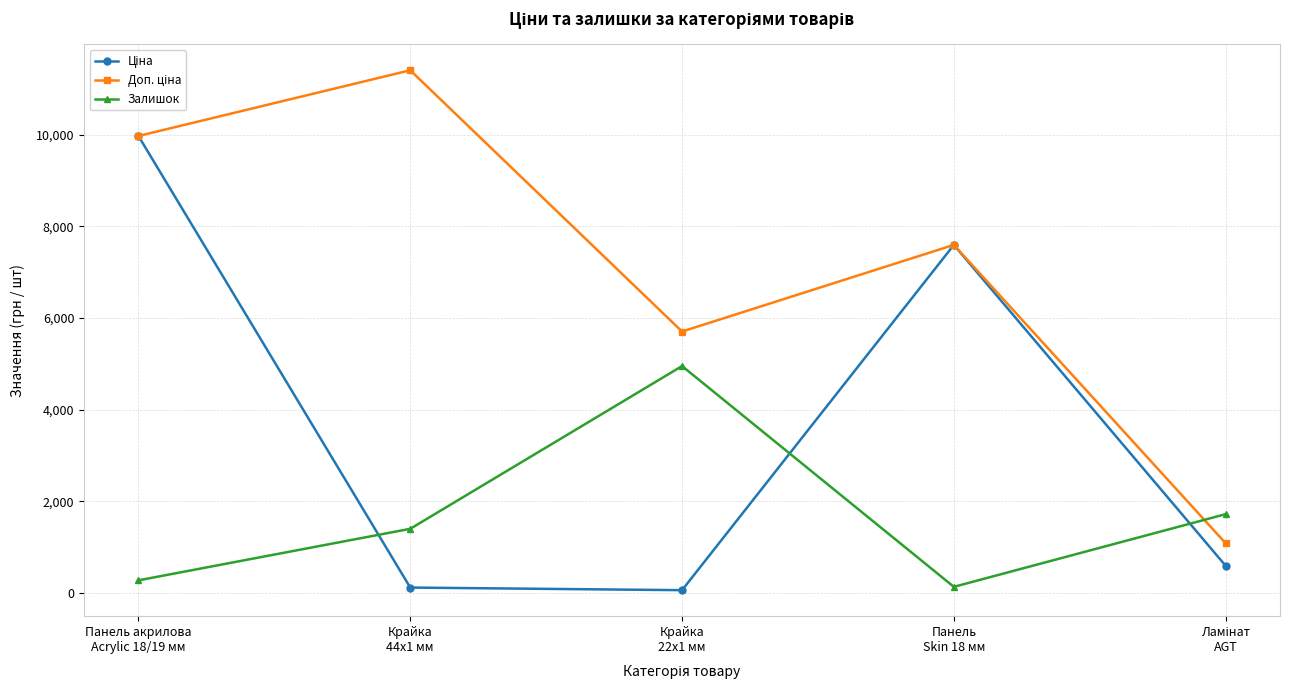

At which label does Залишок reach its minimum?

Панель
Skin 18 мм